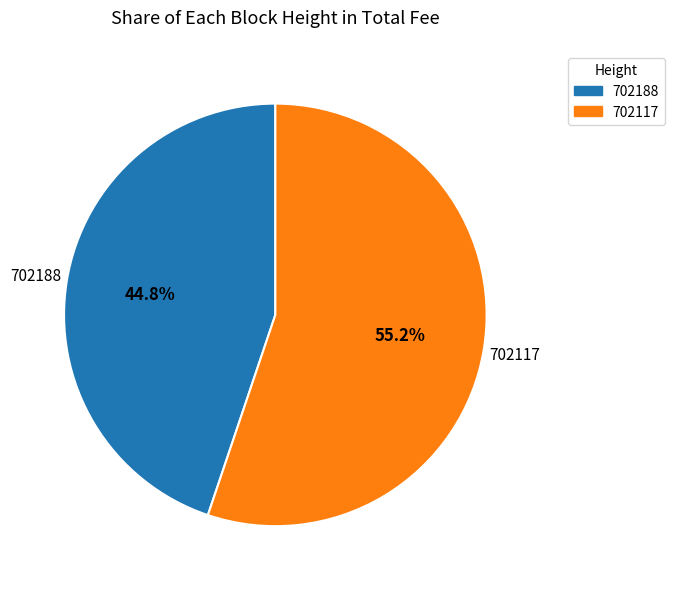

Combined, do 702117 and 702188 account for over 50%?

Yes